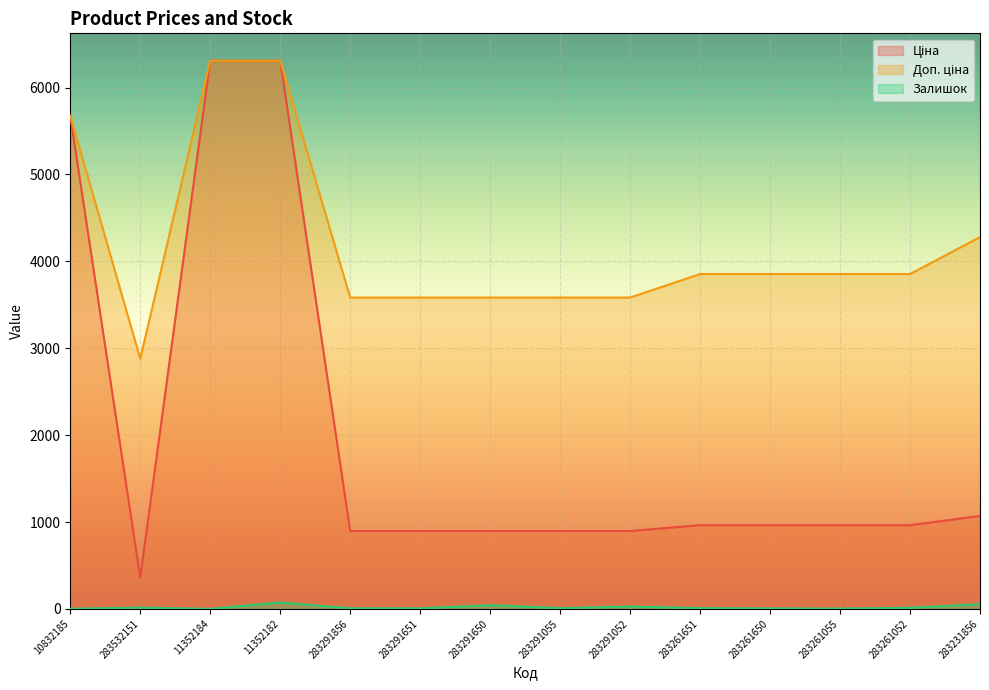

Reading left to right, what are all the values shown in this chart?

Ціна: 5673.8	359.9	6308.8	6308.8	895.9	895.9	895.9	895.9	895.9	963.5	963.5	963.5	963.5	1069.8
Доп. ціна: 5673.8	2878.8	6308.8	6308.8	3583.6	3583.6	3583.6	3583.6	3583.6	3854.0	3854.0	3854.0	3854.0	4279.1
Залишок: 2.0	15.0	1.0	74.0	7.0	7.0	43.0	9.0	27.0	9.0	6.0	4.0	13.0	54.0